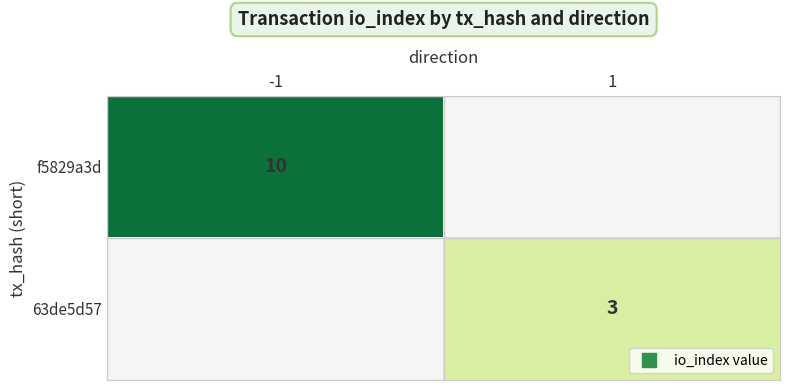

What is the maximum value shown in the chart?

10.0